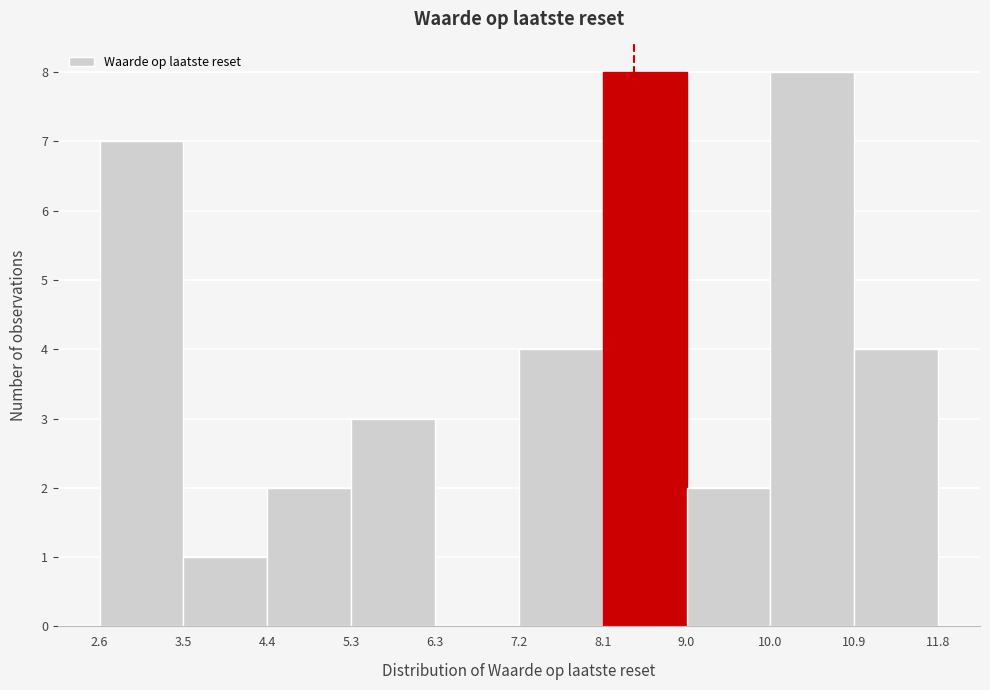

How tall is the bar that spans 7.2 to 8.1 on the x-axis? The values are not printed on the chart, so give them approximately, as read against the axis.

4